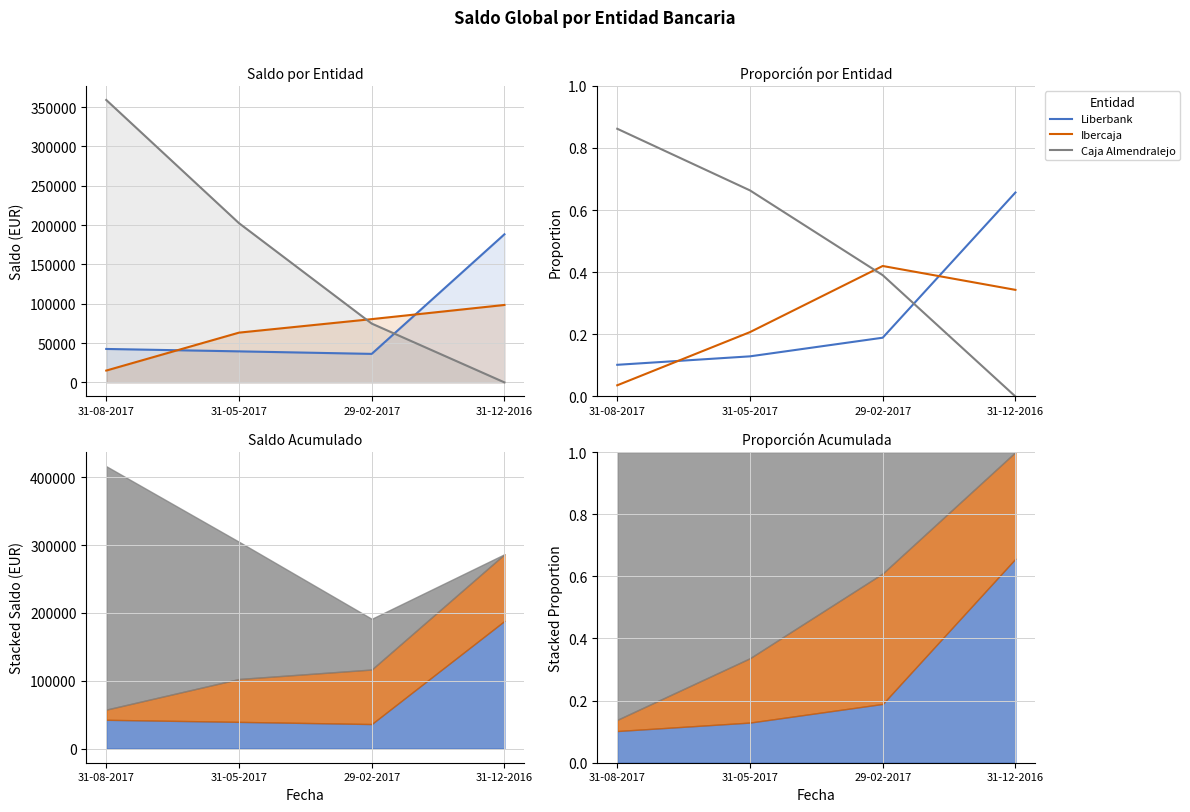

Rank the series at 29-02-2017 from highest to lowest value.

Ibercaja, Caja Almendralejo, Liberbank